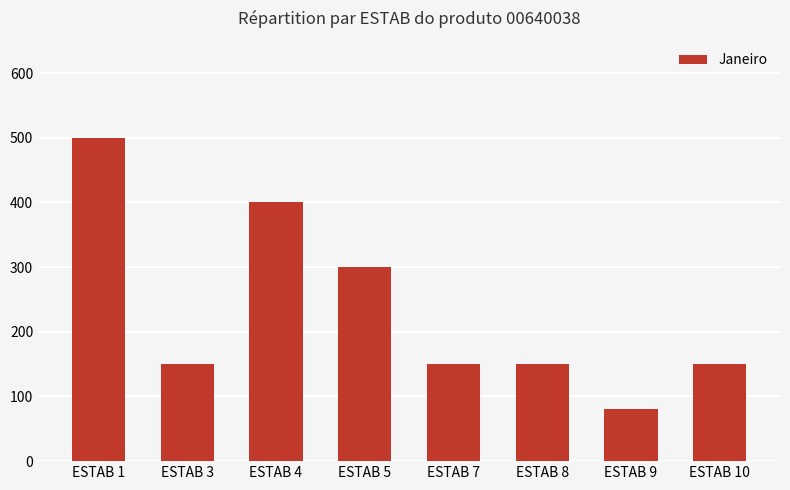

What is the value of the 6th bar from the left?

150